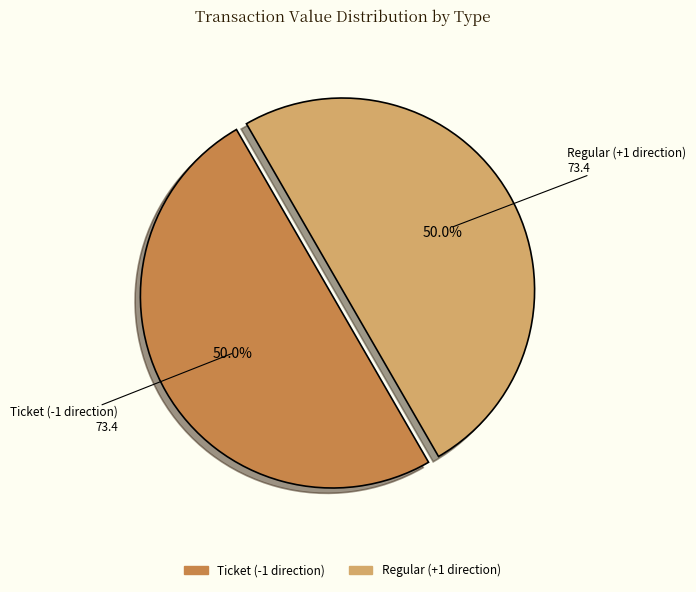

What is the ratio of the value at Ticket to the value at Regular?

1.0